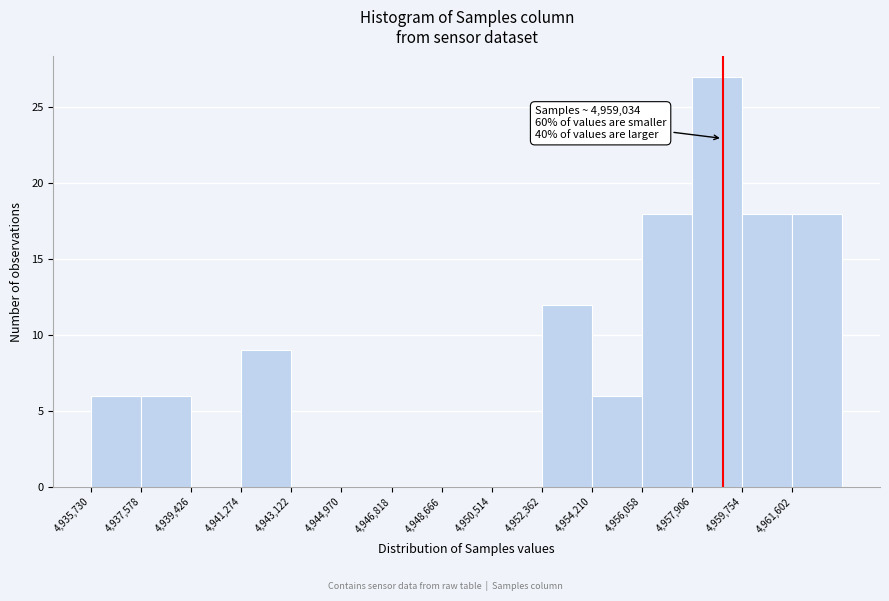

Which range on the x-axis has the tallest bar?

4958000 to 4959800